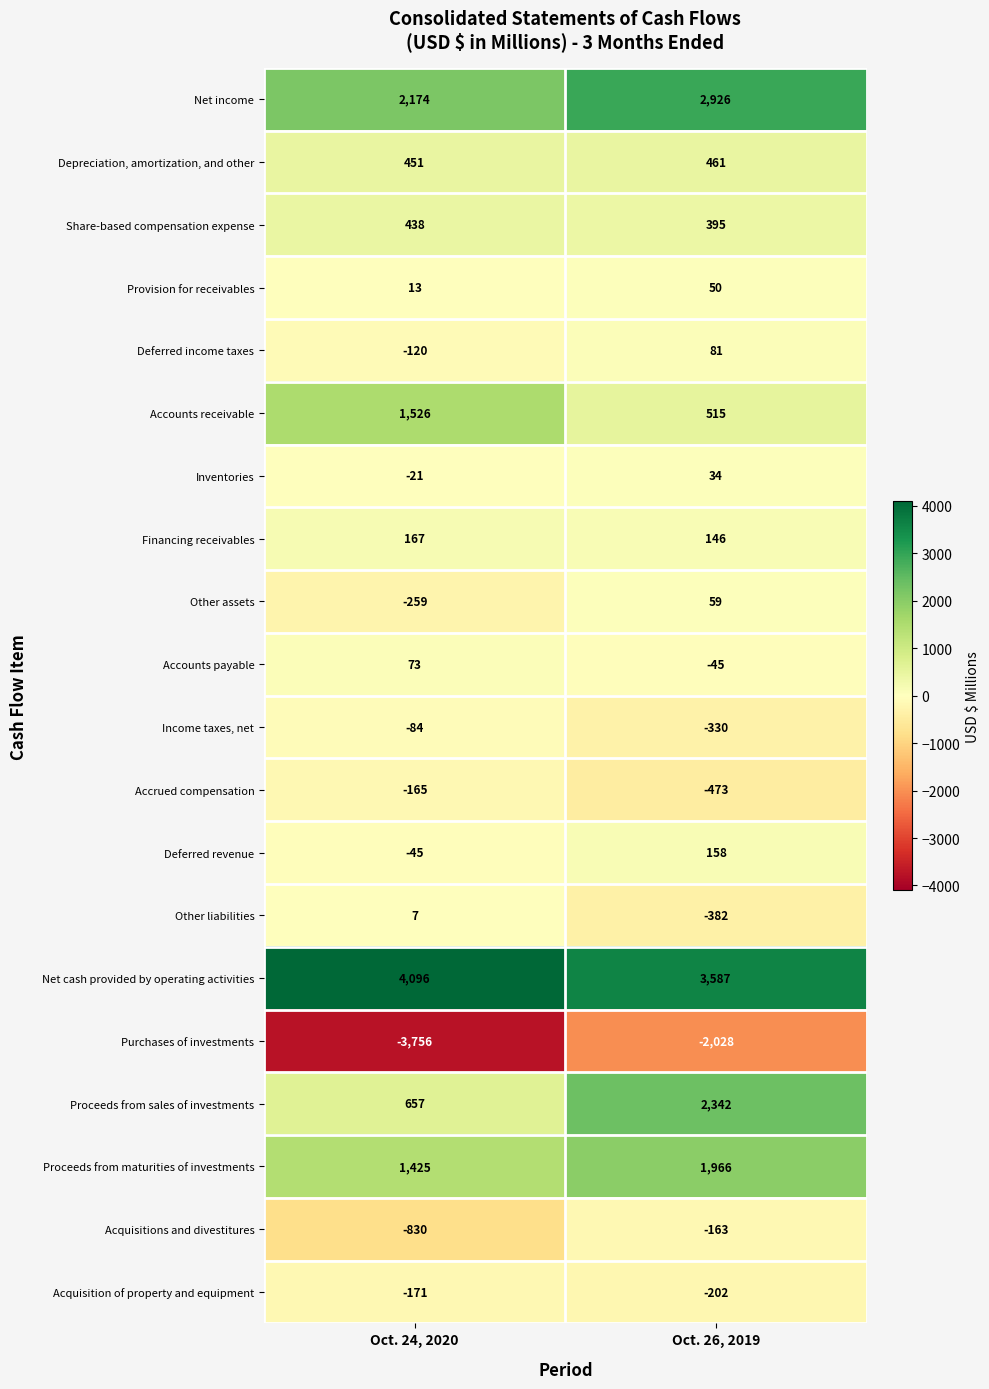

List the series in order of their peak value, highest first.

Net cash provided by operating activities, Net income, Proceeds from sales of investments, Proceeds from maturities of investments, Accounts receivable, Depreciation, amortization, and other, Share-based compensation expense, Financing receivables, Deferred revenue, Deferred income taxes, Accounts payable, Other assets, Provision for receivables, Inventories, Other liabilities, Income taxes, net, Acquisitions and divestitures, Accrued compensation, Acquisition of property and equipment, Purchases of investments